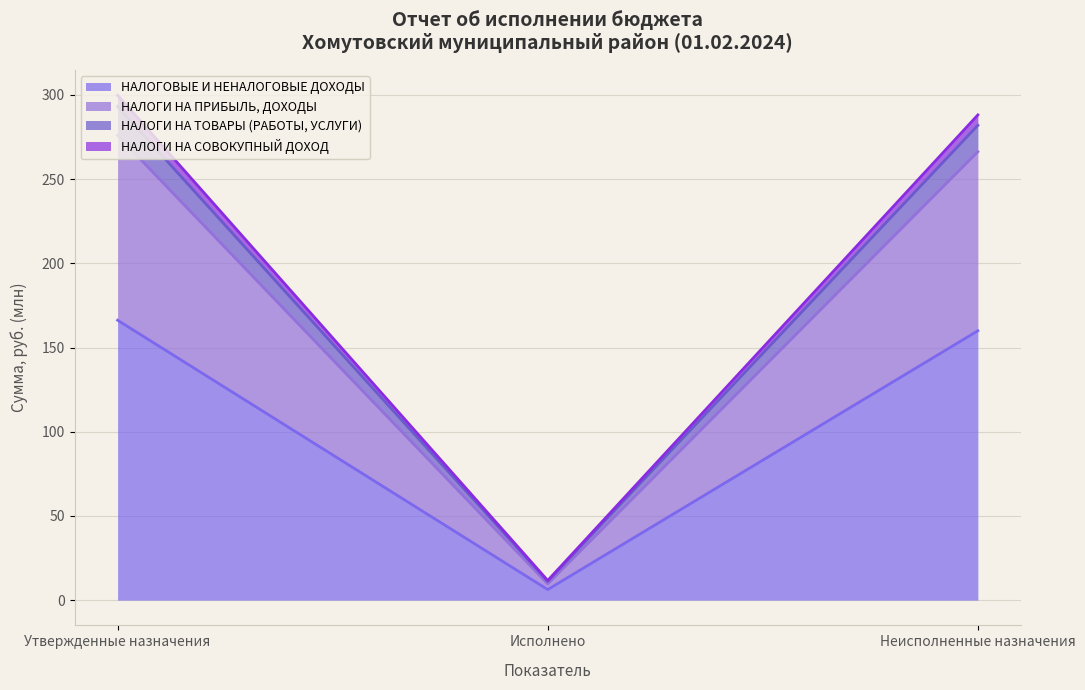

Which series has the widest spread of values?

НАЛОГИ НА ТОВАРЫ (РАБОТЫ, УСЛУГИ)